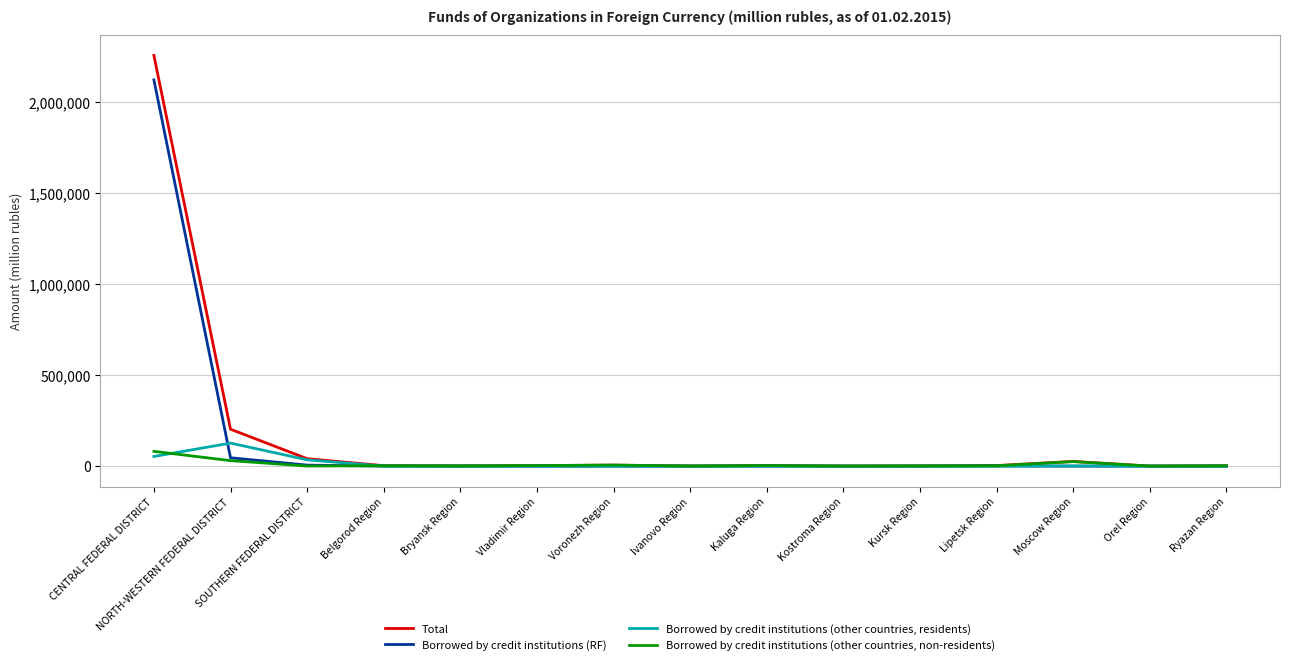

Rank the series at Voronezh Region from lowest to highest value.

Borrowed by credit institutions (RF), Borrowed by credit institutions (other countries, residents), Borrowed by credit institutions (other countries, non-residents), Total